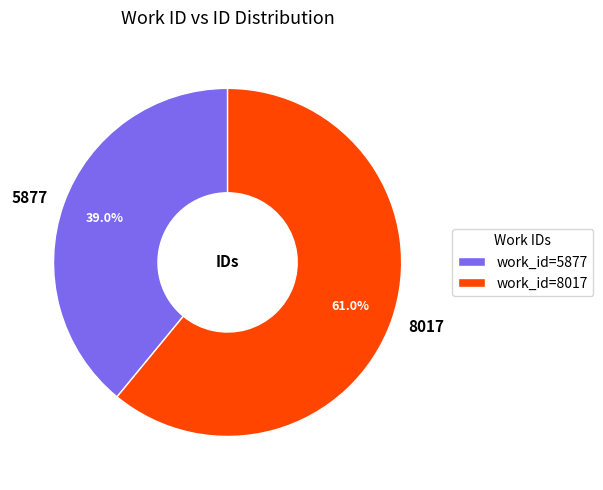

Between 5877 and 8017, which is larger?

8017